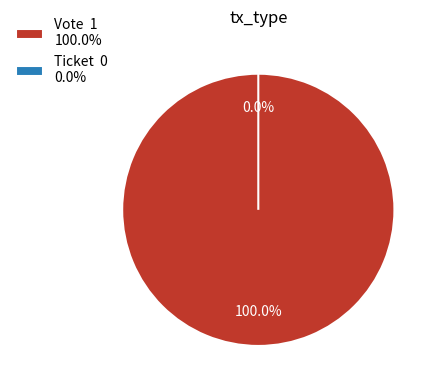

Is it true that Vote is 100% of the pie?

True